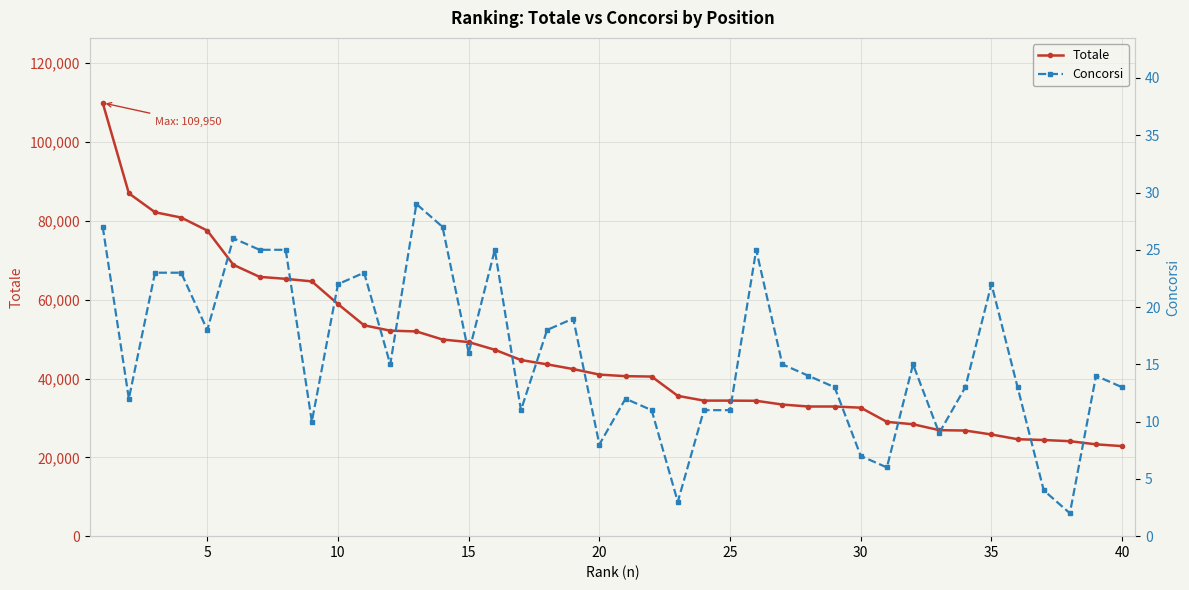

What is the average value of the Totale series?

46115